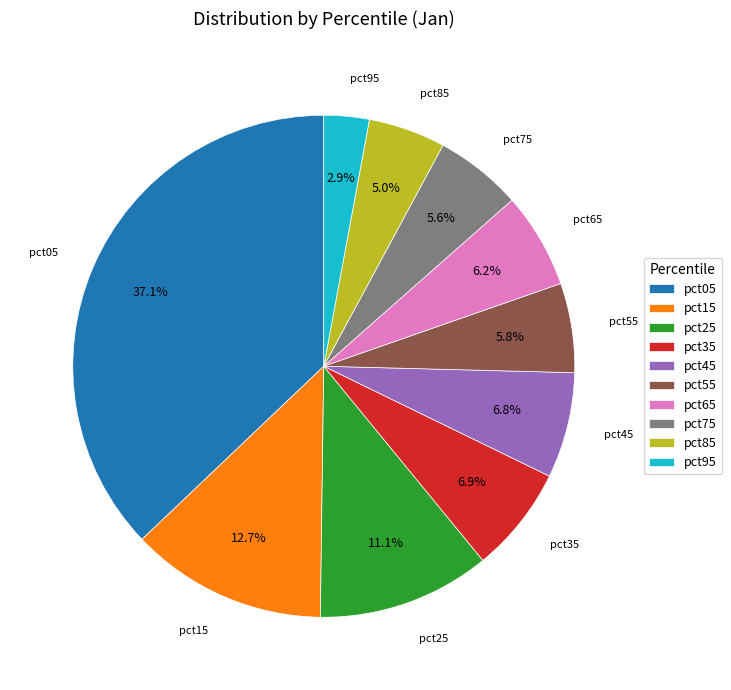

What is the total percentage of pct75 and pct45?

12.4%